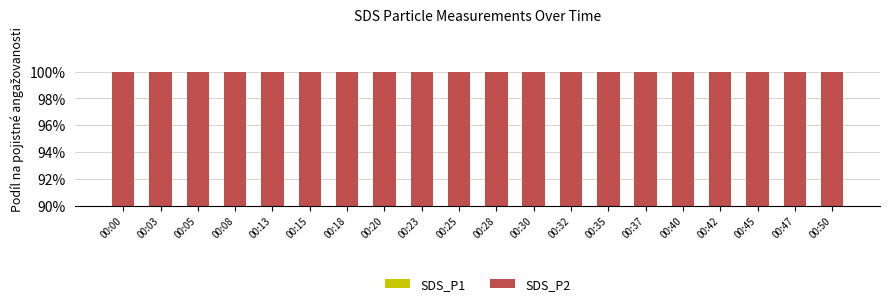

Which series changed the most between 00:13 and 00:15?

SDS_P1